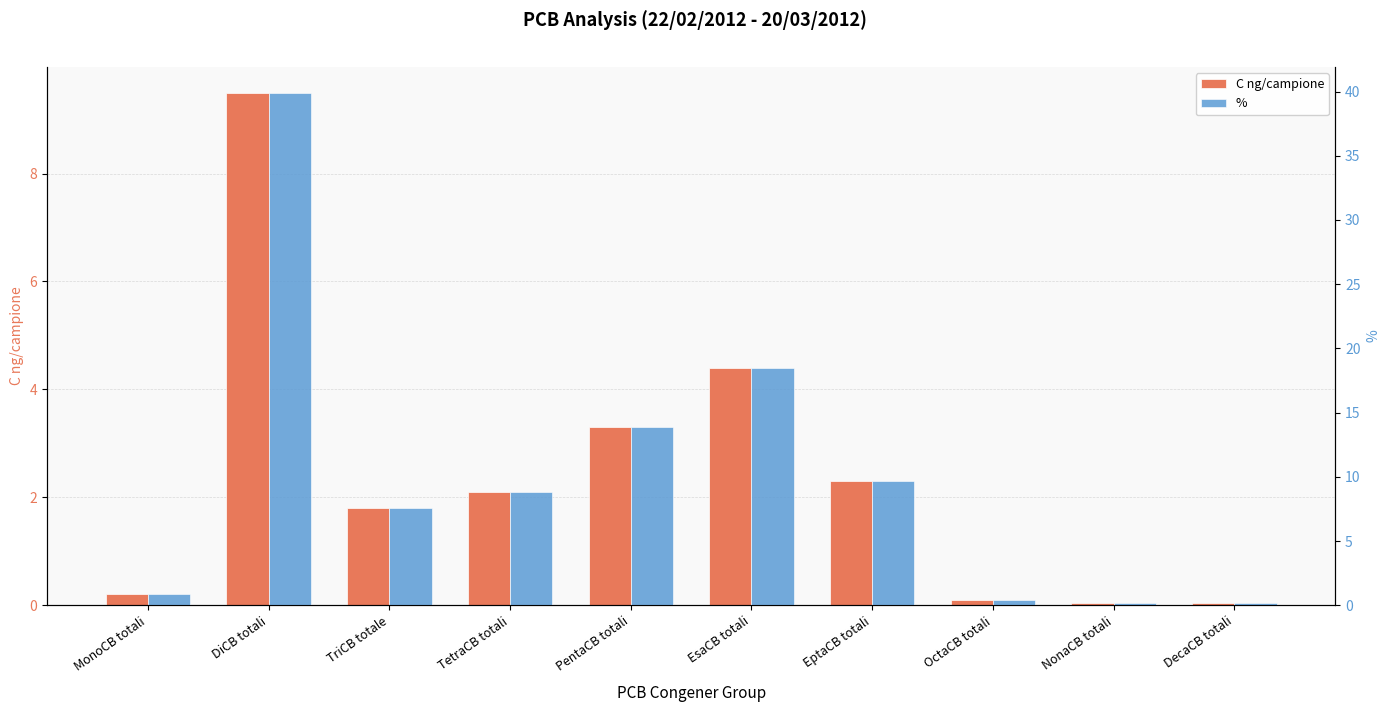

What is the smallest value displayed?

0.1